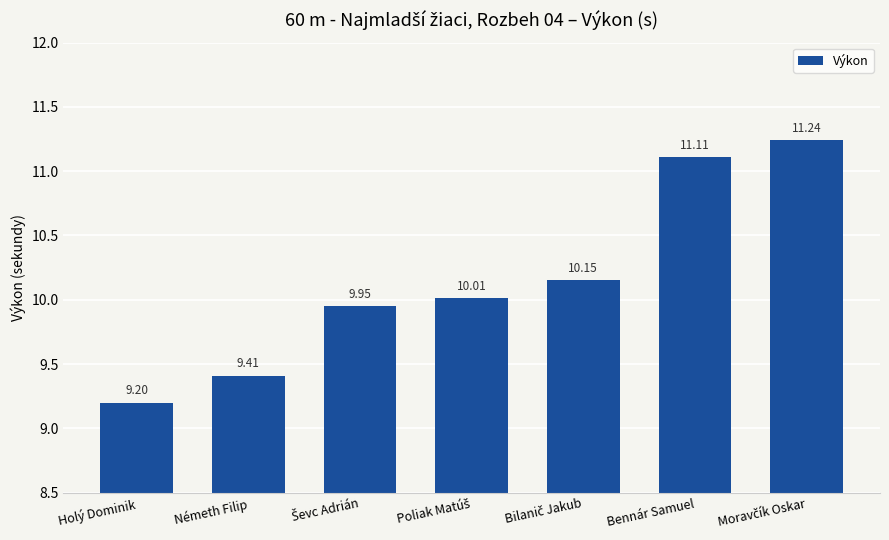

Does the chart contain any negative values?

No